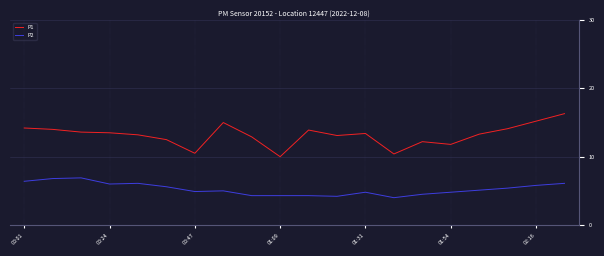

True or false: P2 and P1 cross at least once.

False